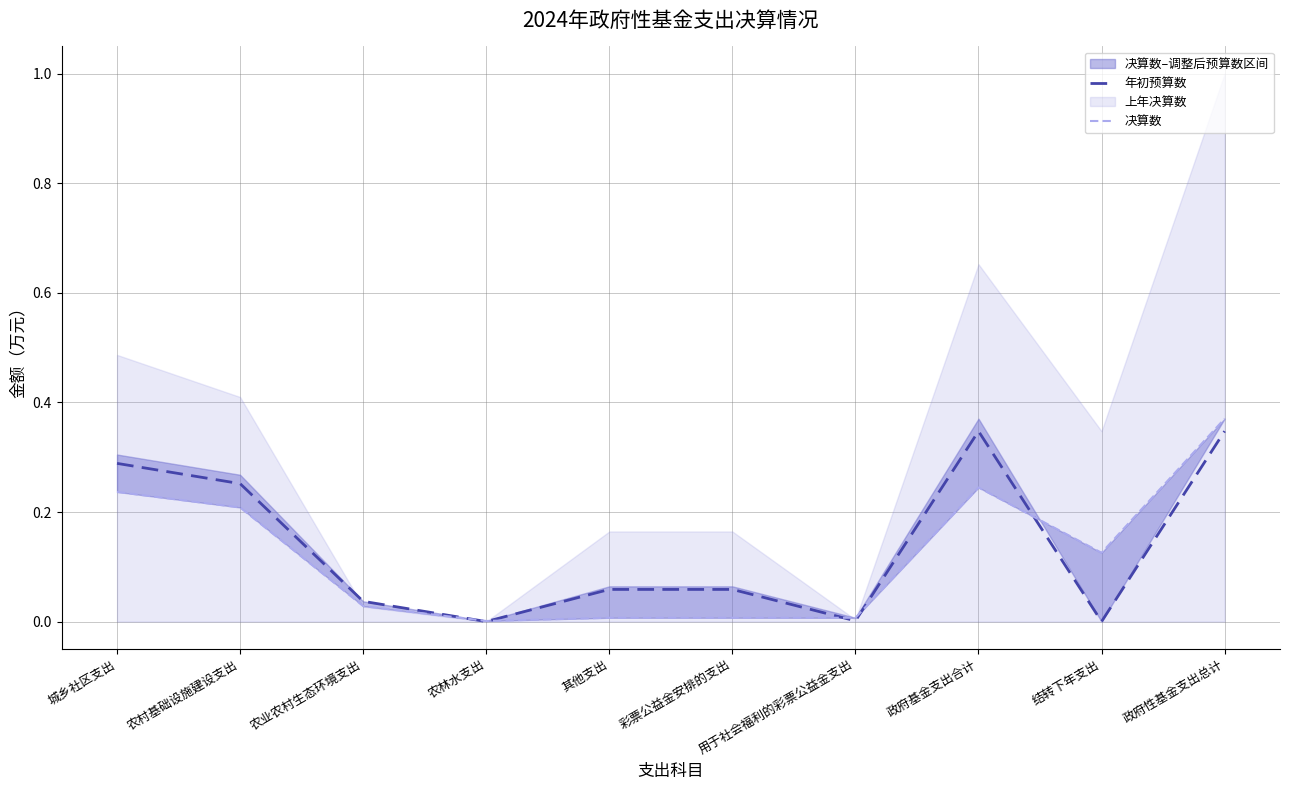

At which category is the sum across all series the highest?

政府性基金支出总计